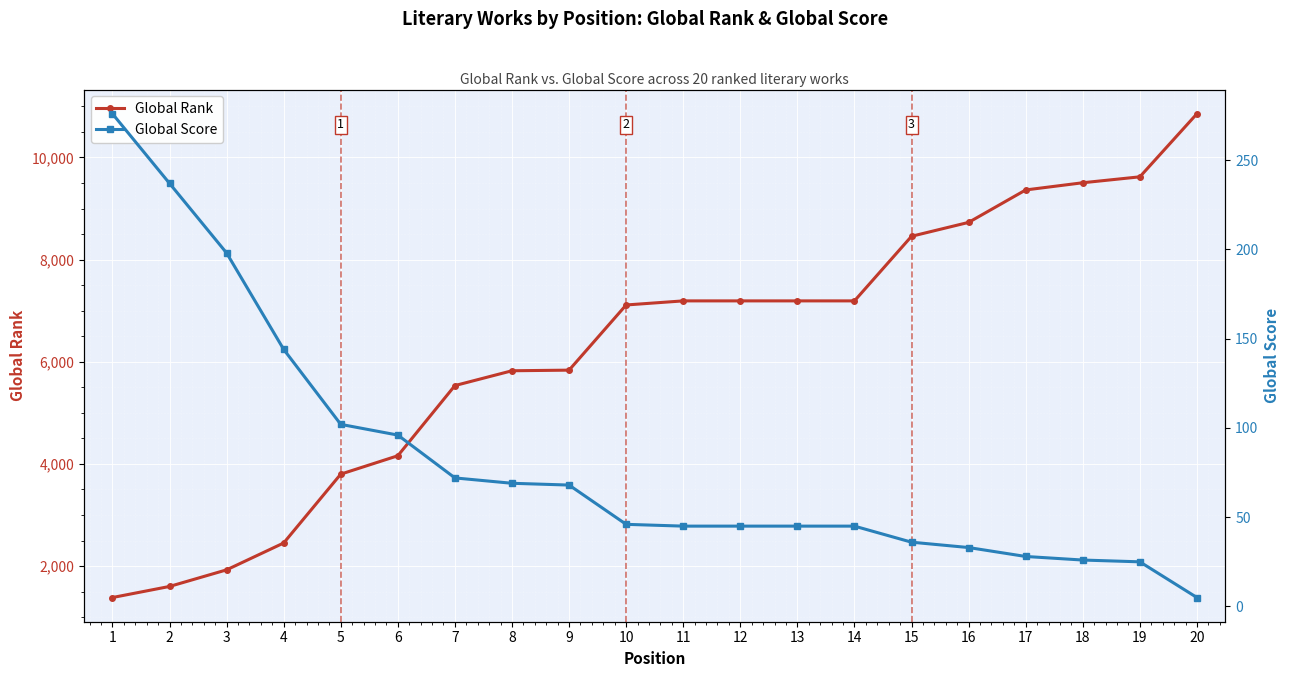

Which series has the largest total across all categories?

Global Rank